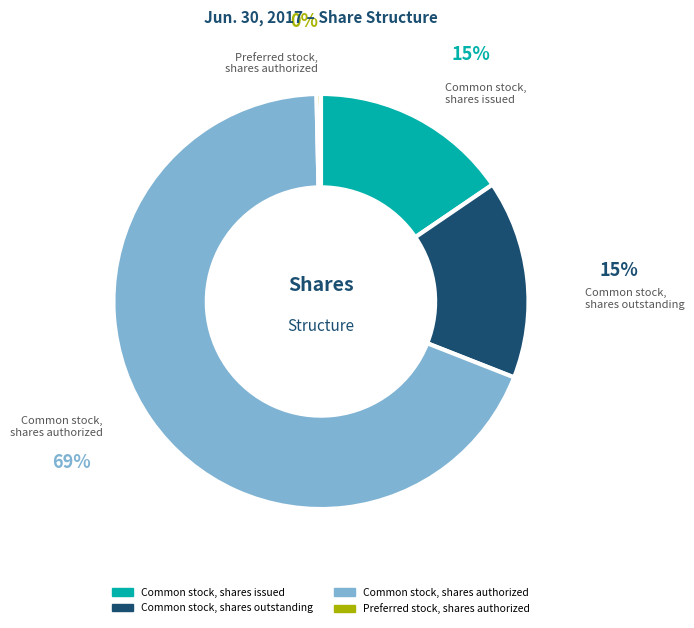

Between Common stock, shares outstanding and Preferred stock, shares authorized, which is larger?

Common stock, shares outstanding